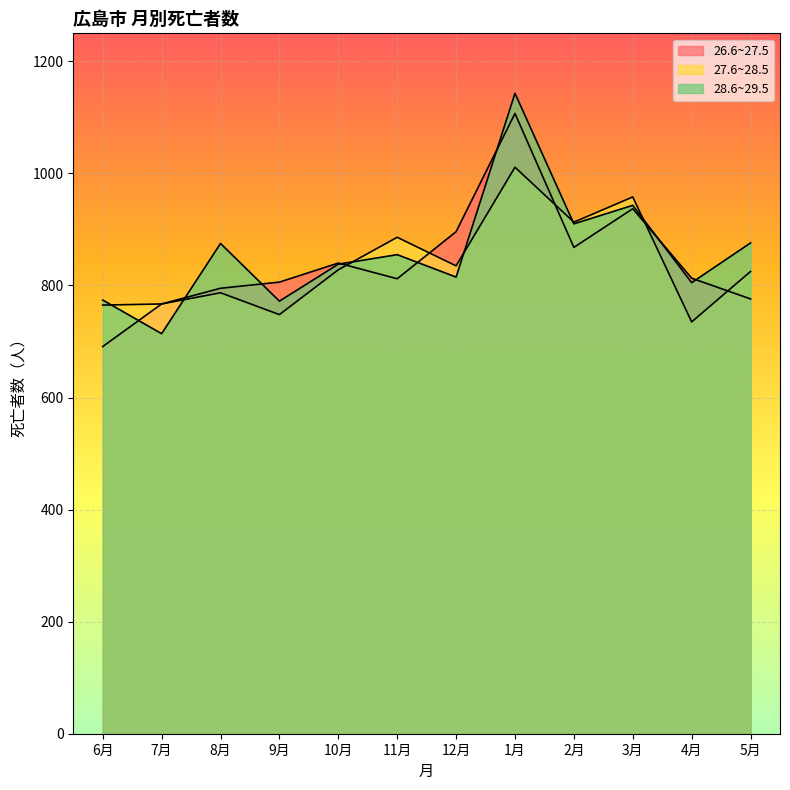

At which category does 27.6~28.5 reach its first local peak?

8月